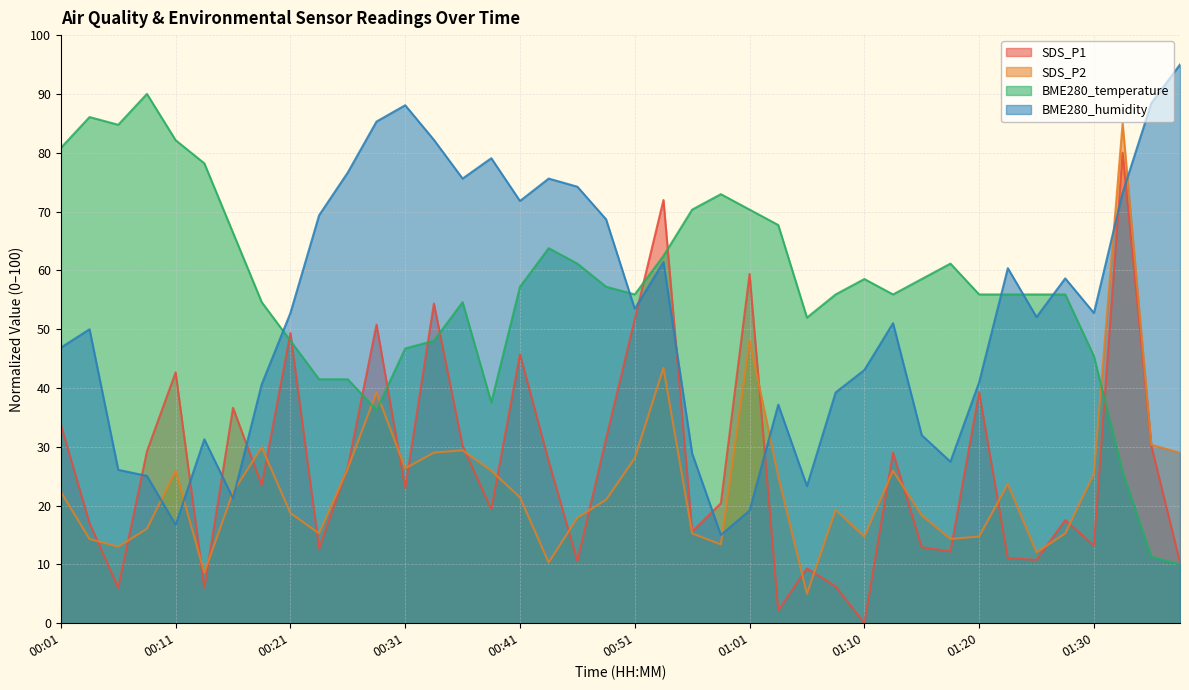

How many data points does each series have?

40